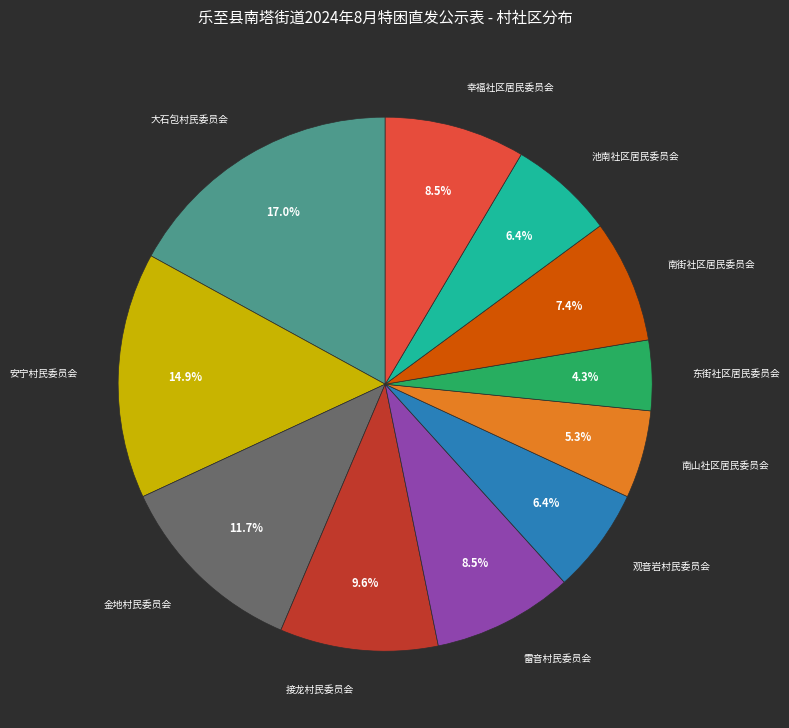

To the nearest percent, what is the difference between the largest and smallest slice percentages?

13%